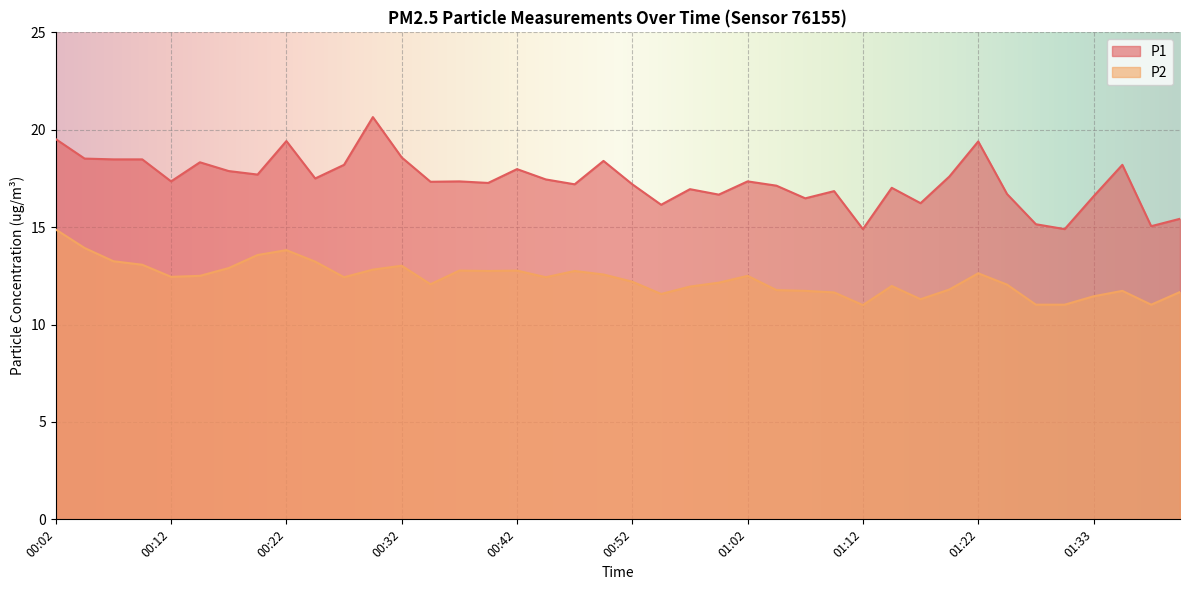

Count the number of categories in the chart.

40